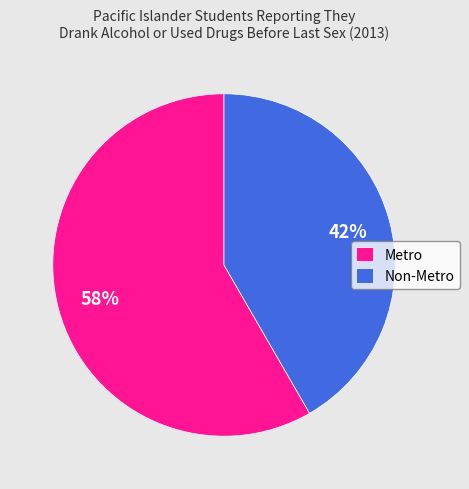

Which slice represents more than half of the pie?

Metro